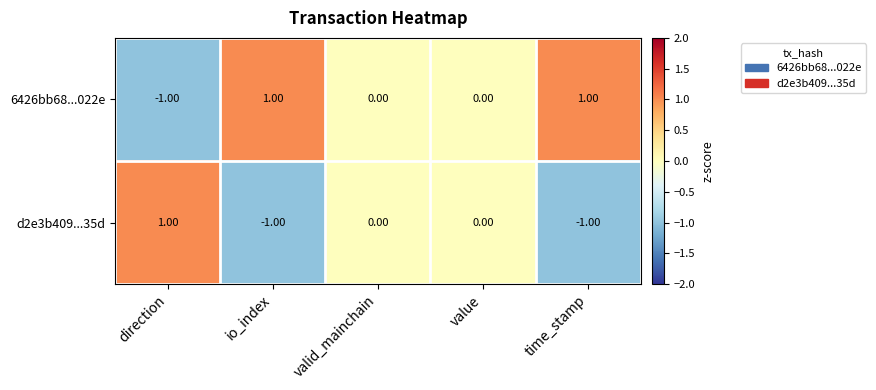

What is the difference between the highest and lowest values at io_index?

2